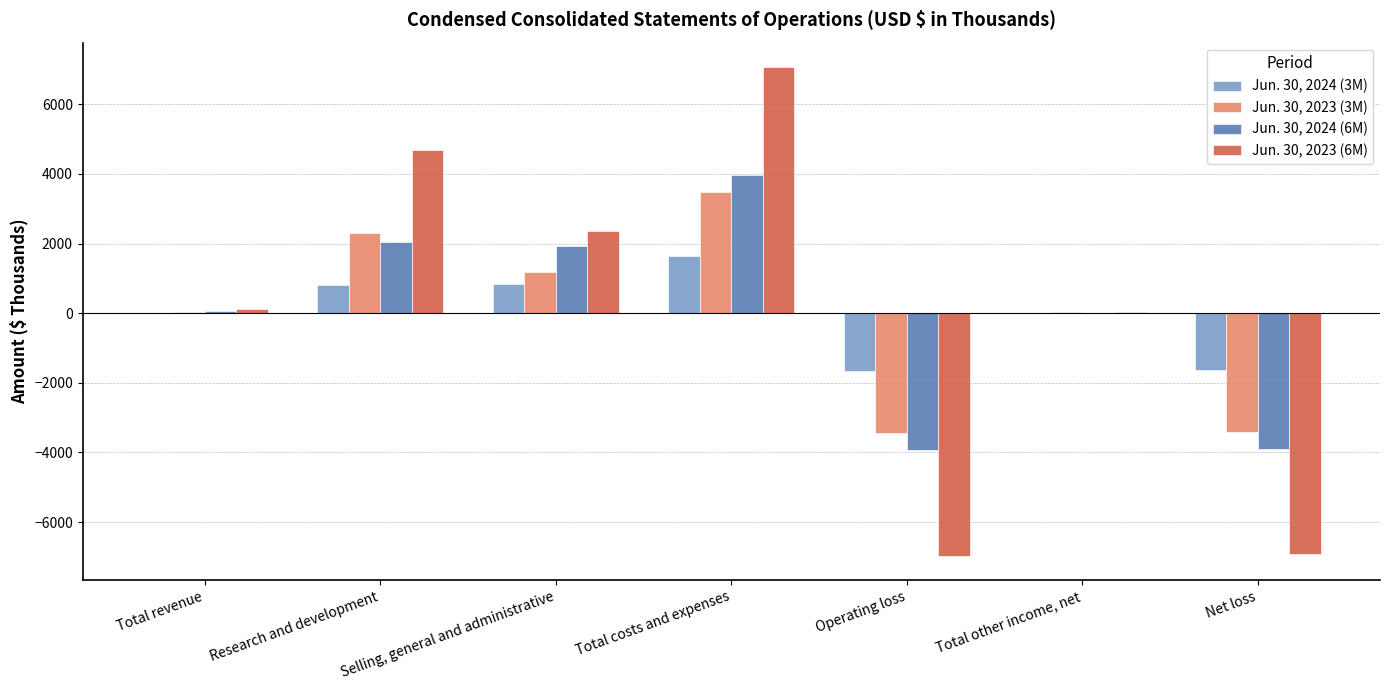

Which category has the highest value across all series?

Total costs and expenses